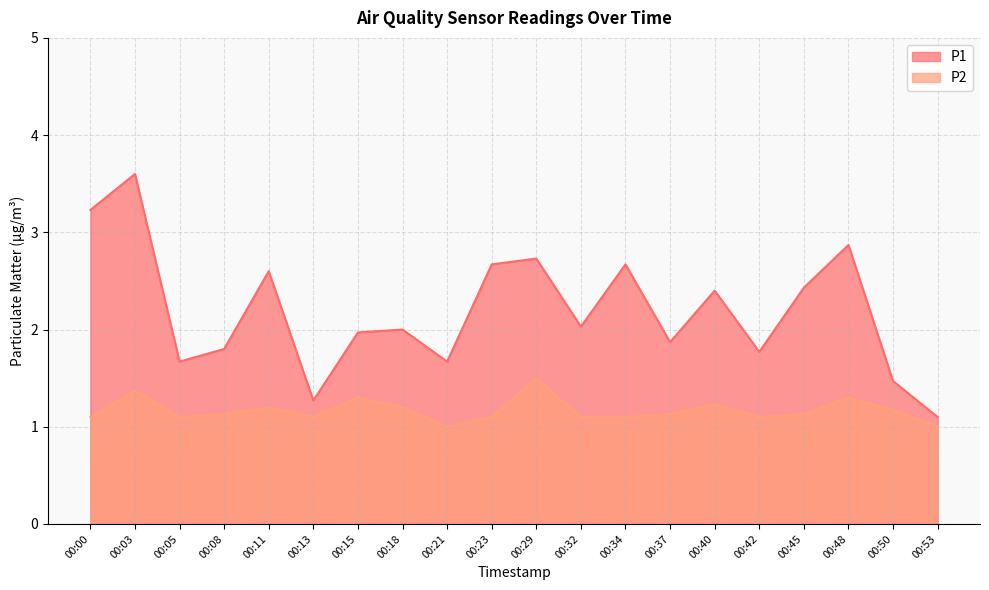

At which category is the sum across all series the highest?

00:03